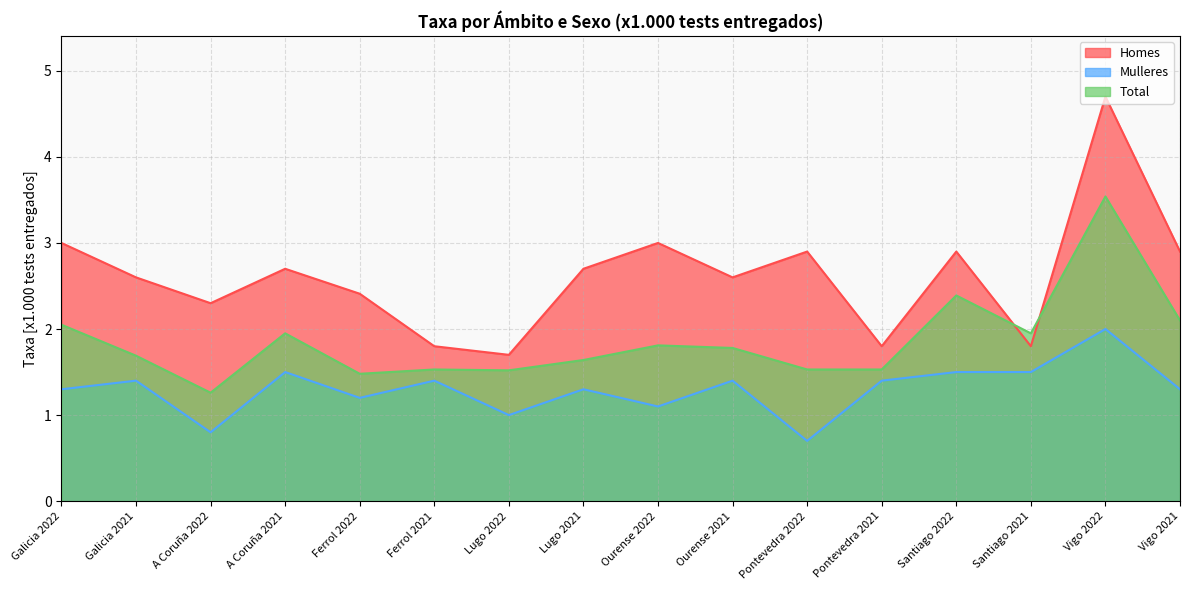

At which category does Total reach its first local valley?

A Coruña 2022